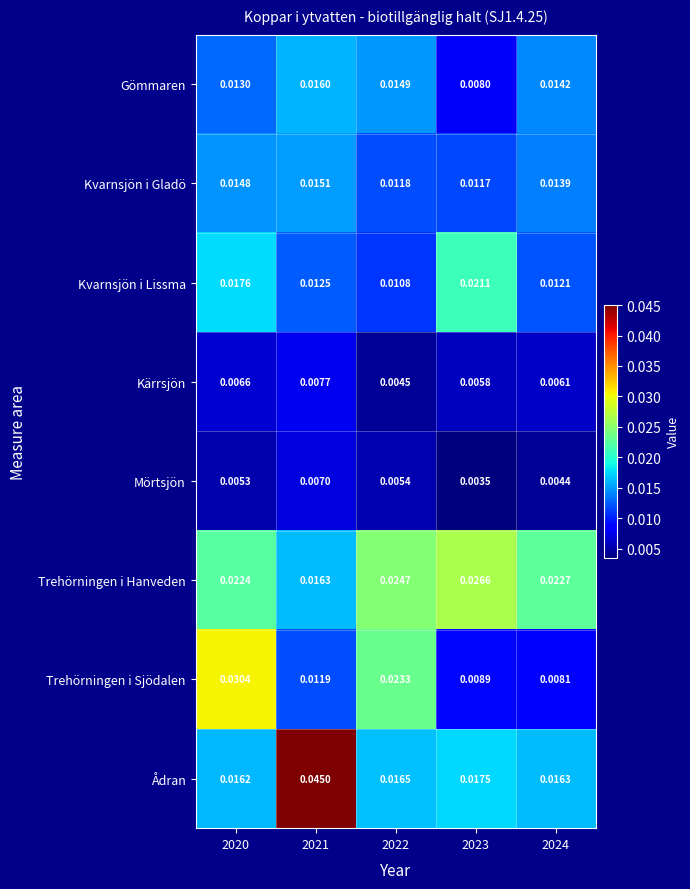

Rank the series at 2021 from lowest to highest value.

Mörtsjön, Kärrsjön, Trehörningen i Sjödalen, Kvarnsjön i Lissma, Kvarnsjön i Gladö, Gömmaren, Trehörningen i Hanveden, Ådran